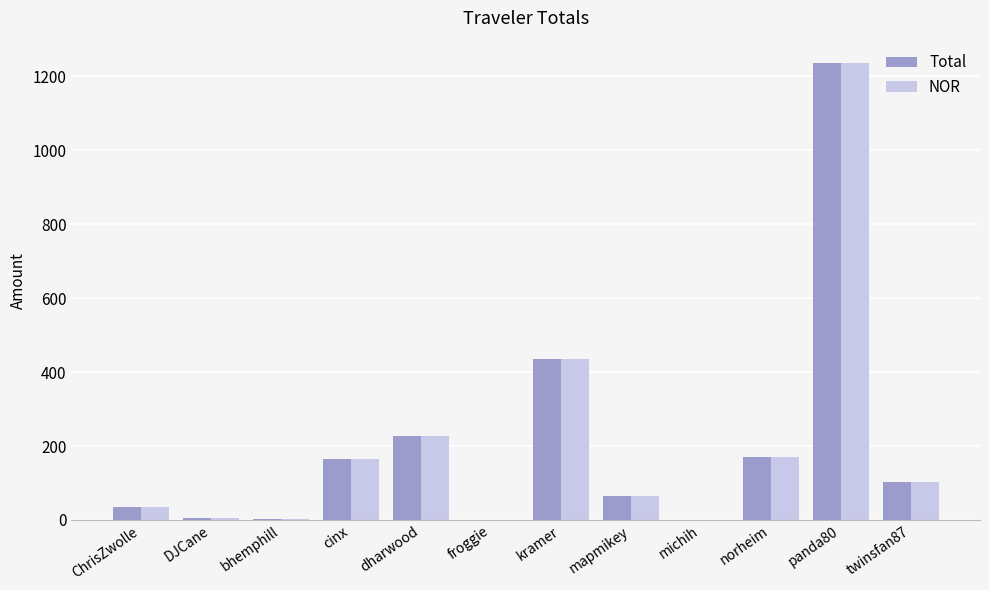

The Total series shows 6.5 at DJCane. True or false?

True